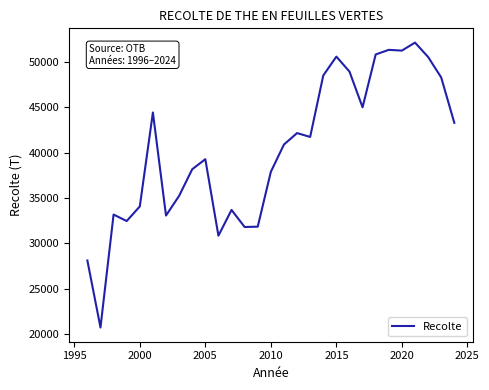

What is the difference between the maximum and minimum values?

31406.9